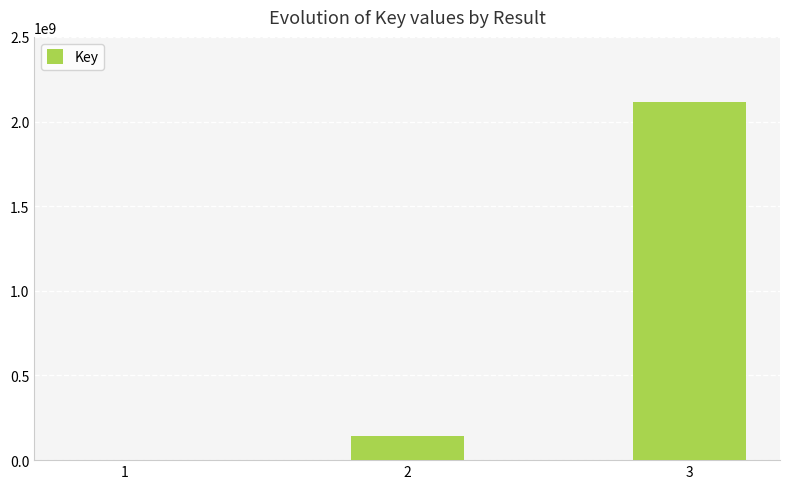

What is the greatest value displayed?

2118293742